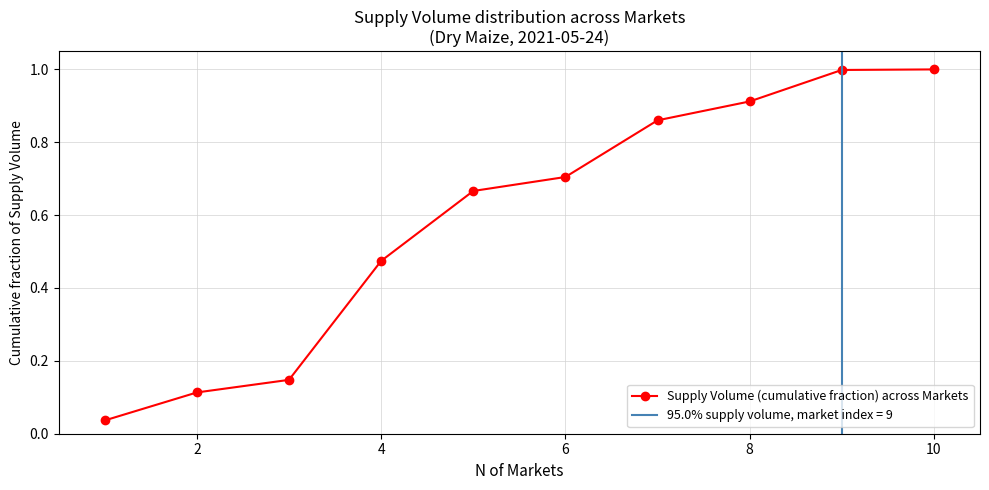

What is the maximum value for Supply Volume (cumulative fraction) across Markets?

1.0